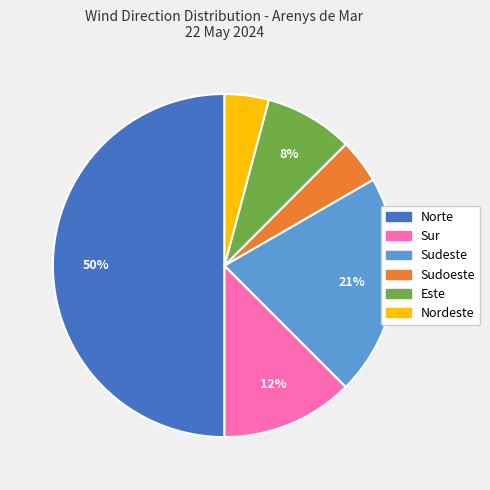

To the nearest percent, what is the difference between the largest and smallest slice percentages?

46%